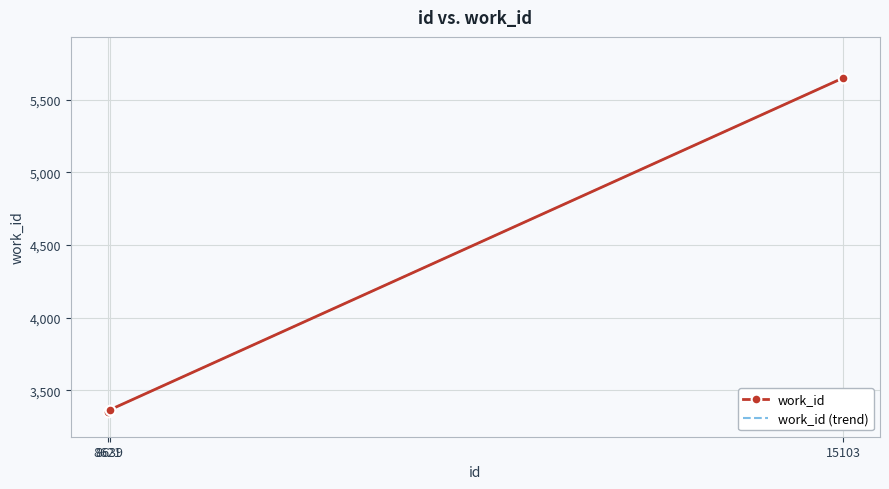

What is the value of the 1st point from the left?

3348